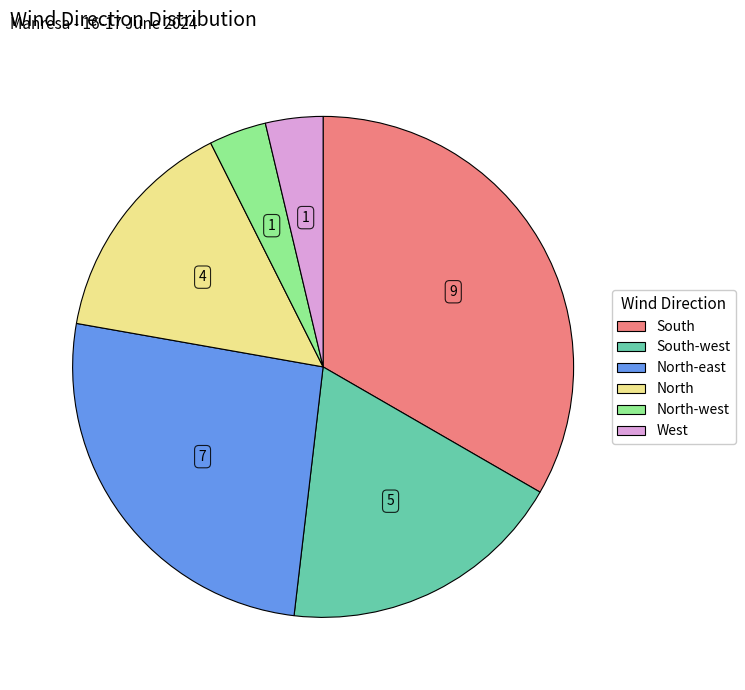

How many slices are in this pie chart?

6